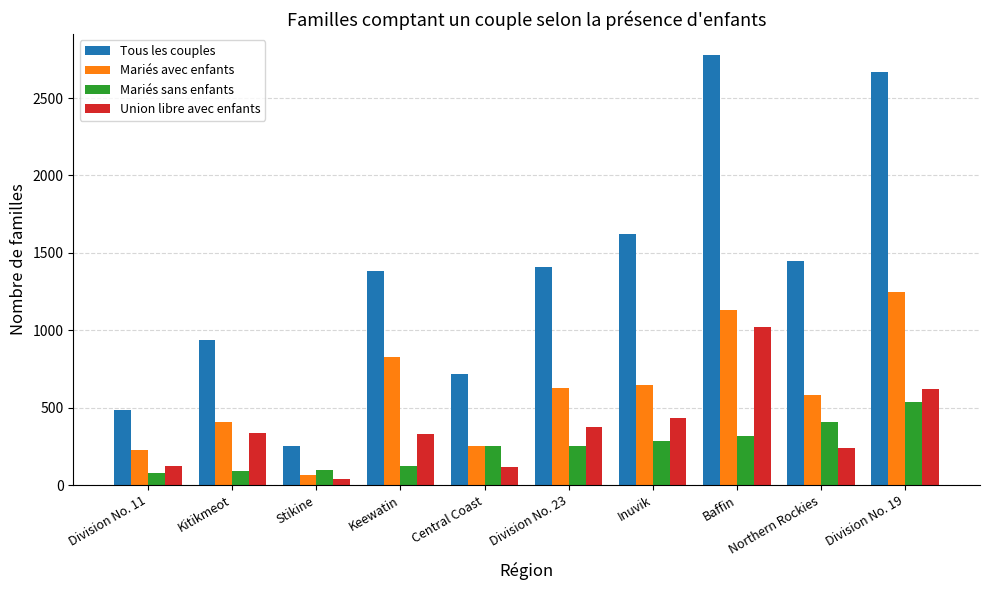

At which category is the sum across all series the highest?

Baffin